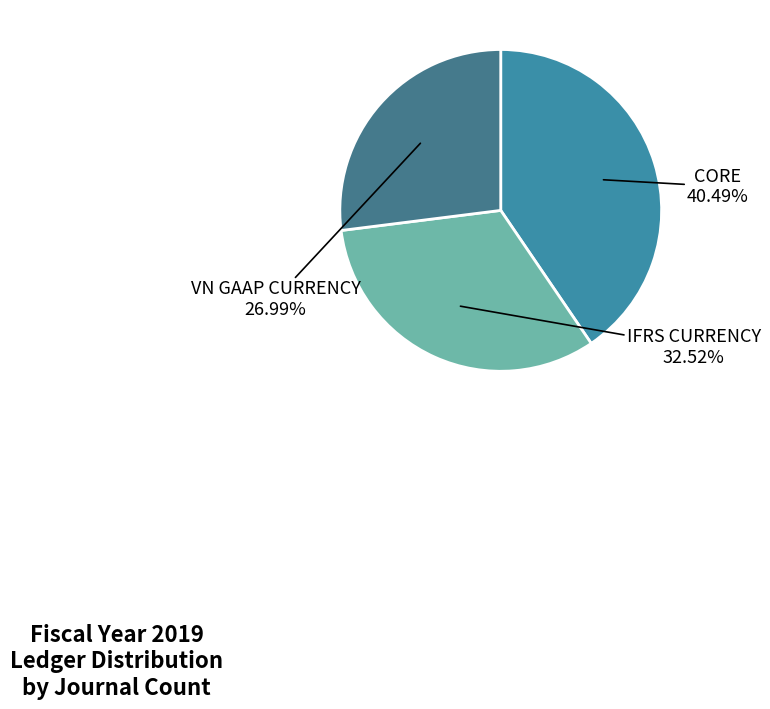

Is IFRS CURRENCY the majority of the pie?

No